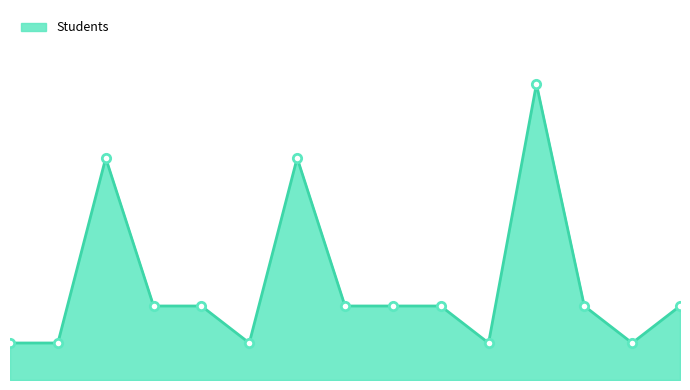

What is the minimum value shown in the chart?

1